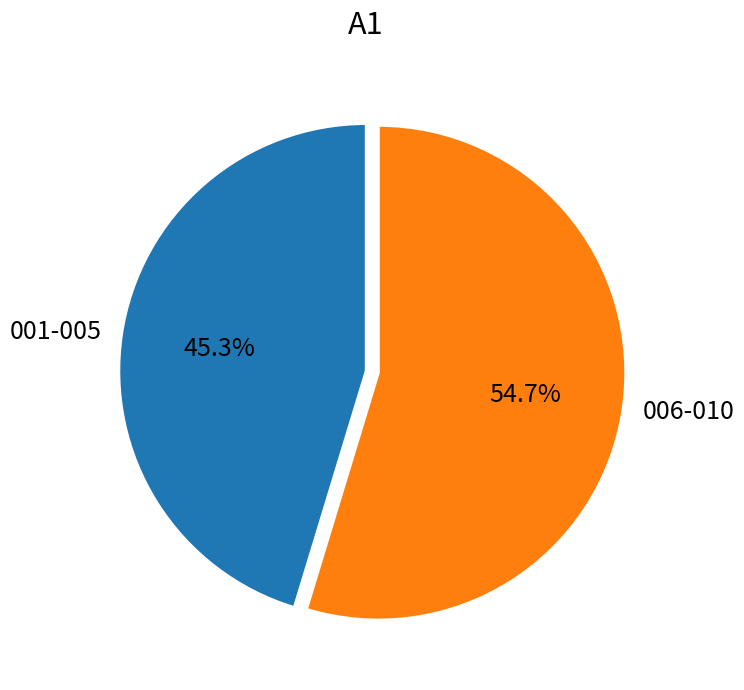

Approximately how many times larger is the value at 001-005 compared to 006-010?

0.8